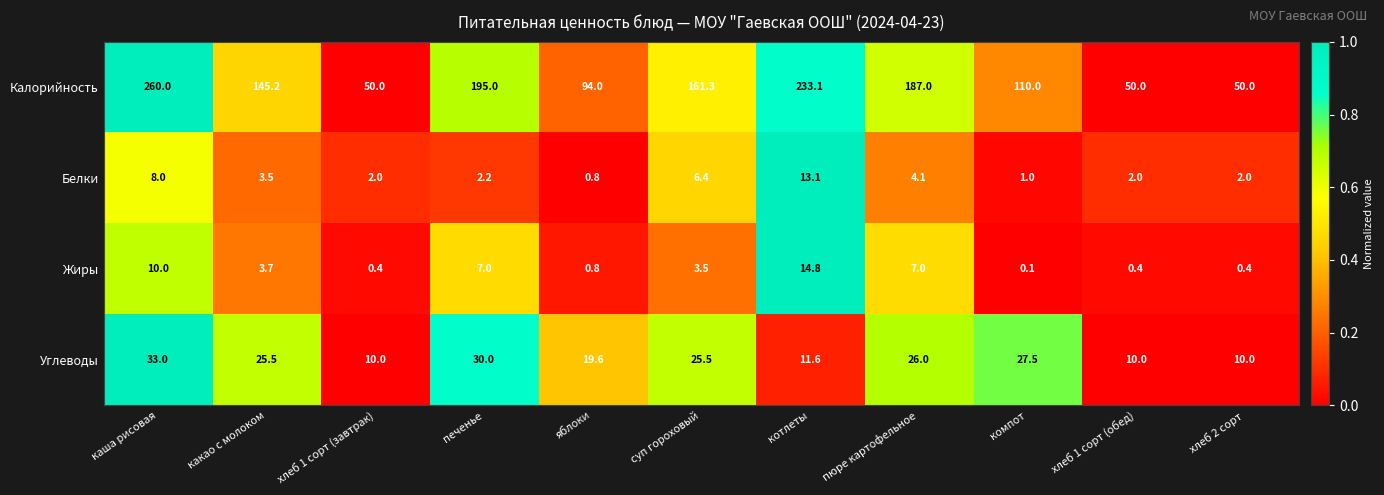

Which category has the highest value in the Белки series?

котлеты